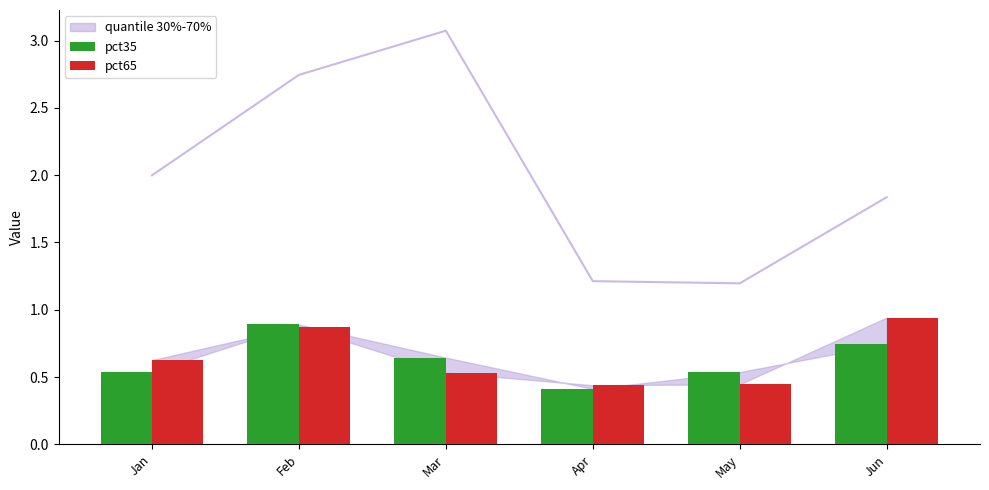

At which label does pct65 reach its minimum?

Apr